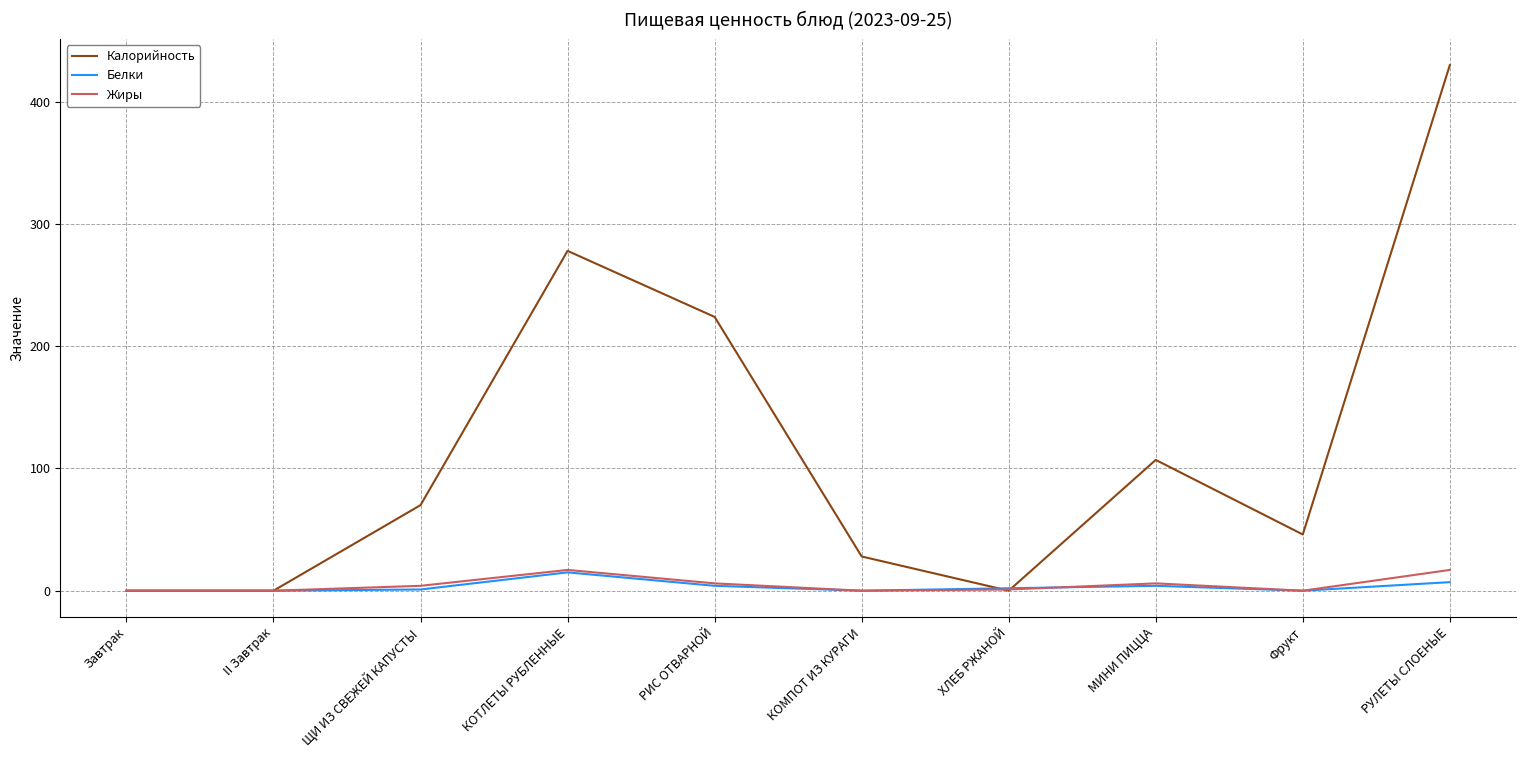

What is the average value of the Калорийность series?

118